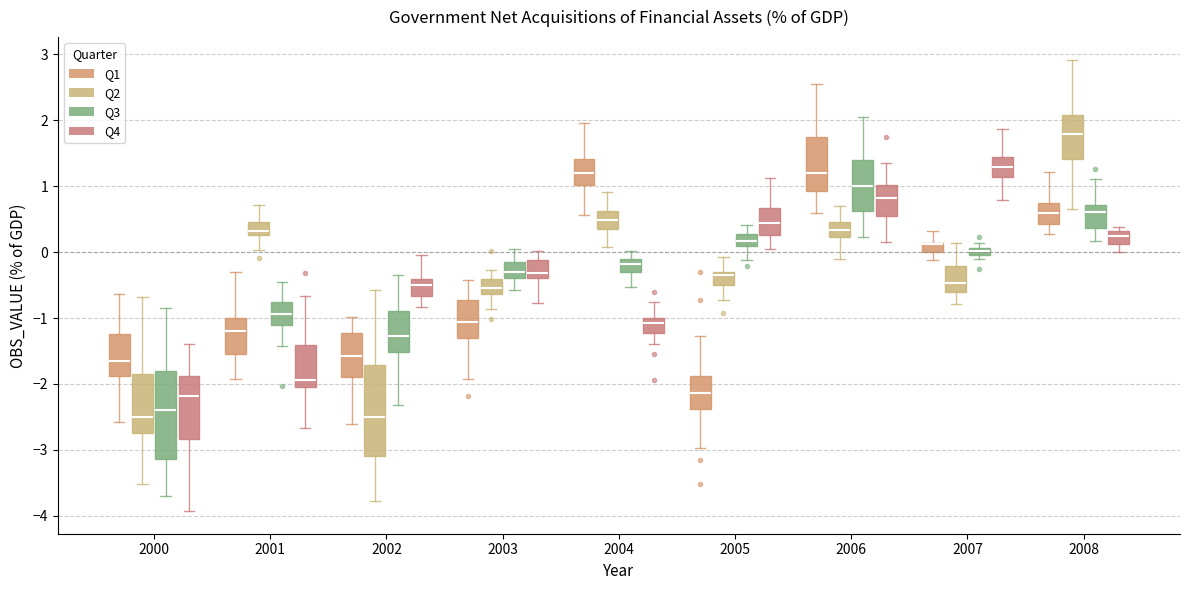

Where does the median line of the box for 2002 (Q3) sit on the y-axis? The values are not printed on the chart, so give them approximately, as read against the axis.

-1.3